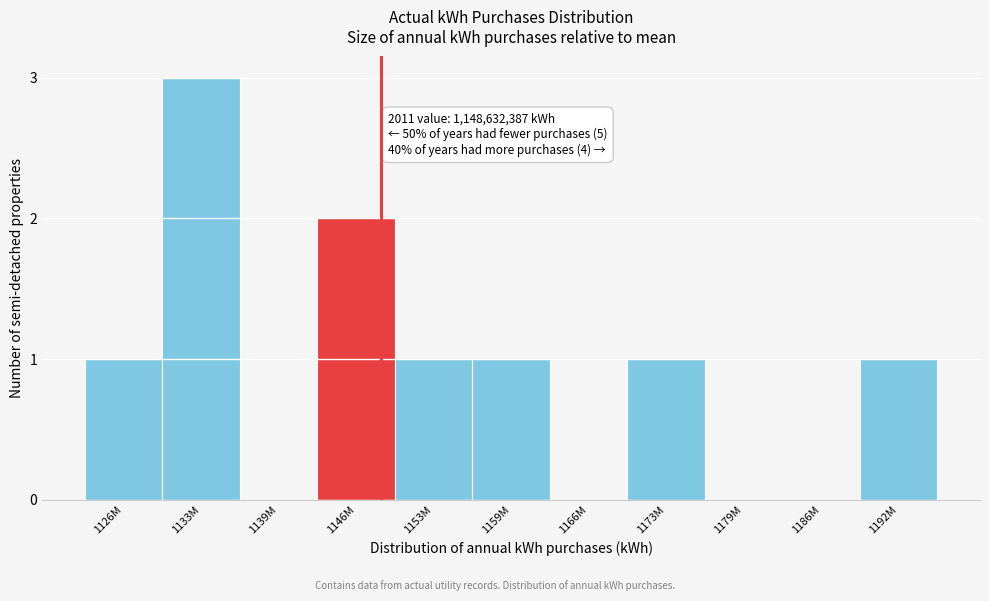

Reading left to right, transcribe all the data shown in this chart.

1126M=1	1133M=3	1139M=0	1146M=2	1153M=1	1159M=1	1166M=0	1173M=1	1179M=0	1186M=0	1192M=1